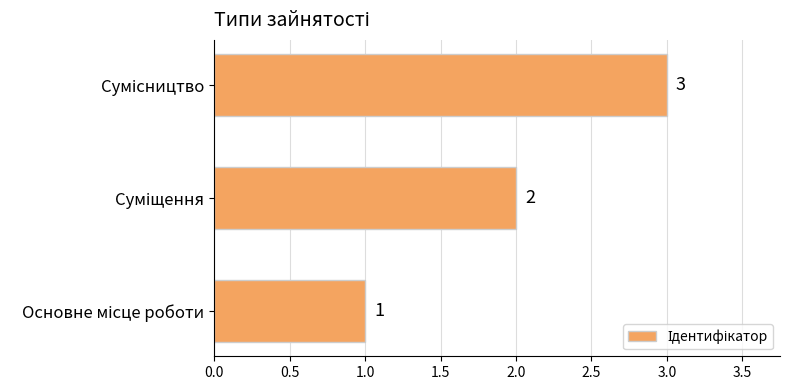

What is the greatest value displayed?

3